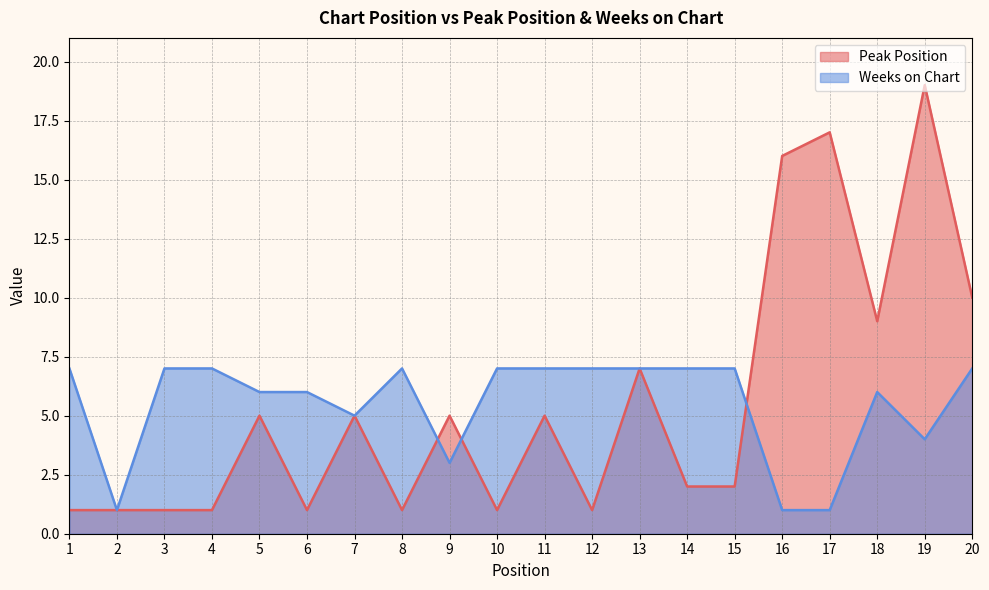

What is the sum of all Weeks on Chart values?

110